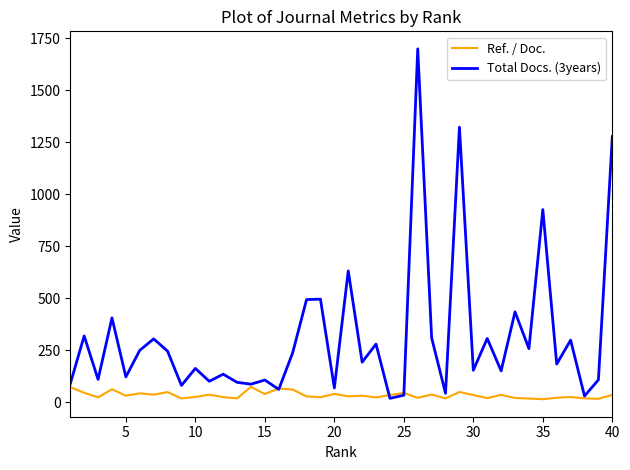

Which series has the largest total across all categories?

Total Docs. (3years)